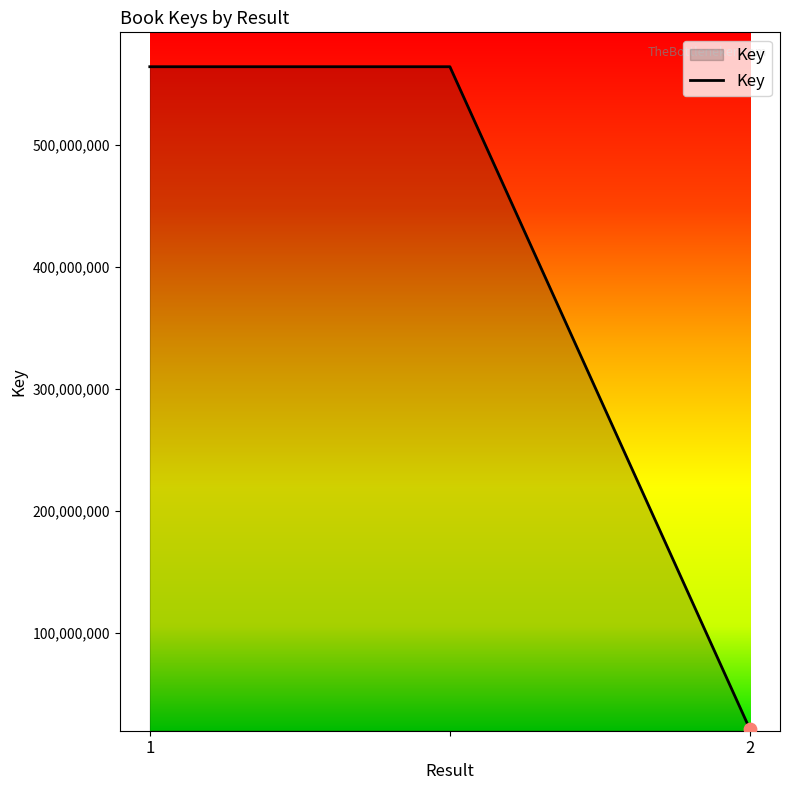

What is the average value?

382982976